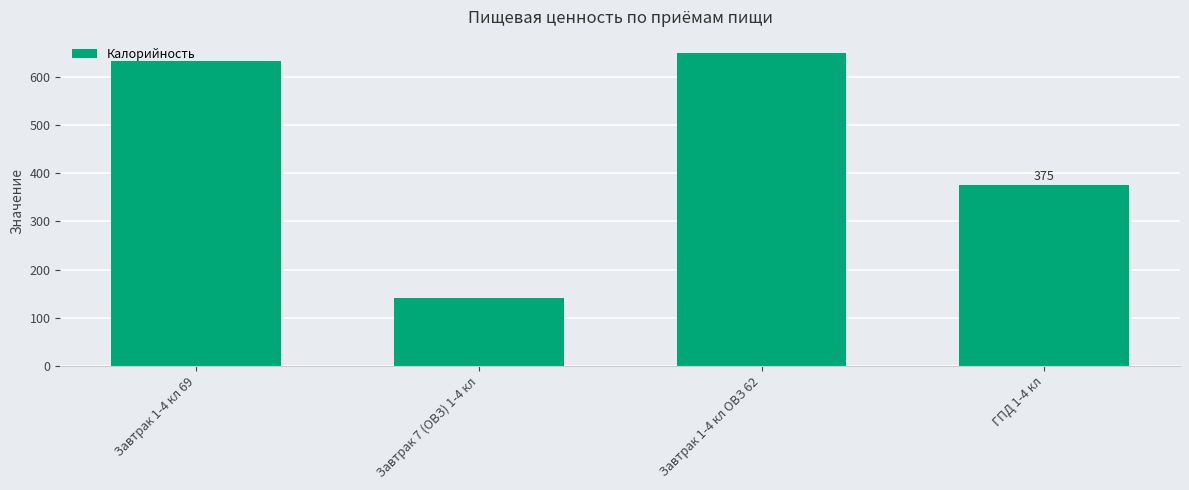

Reading right to left, list all the values displayed in this chart.

ГПД 1-4 кл=375.1	Завтрак 1-4 кл ОВЗ 62=651.1	Завтрак 7 (ОВЗ) 1-4 кл=141.4	Завтрак 1-4 кл 69=633.5